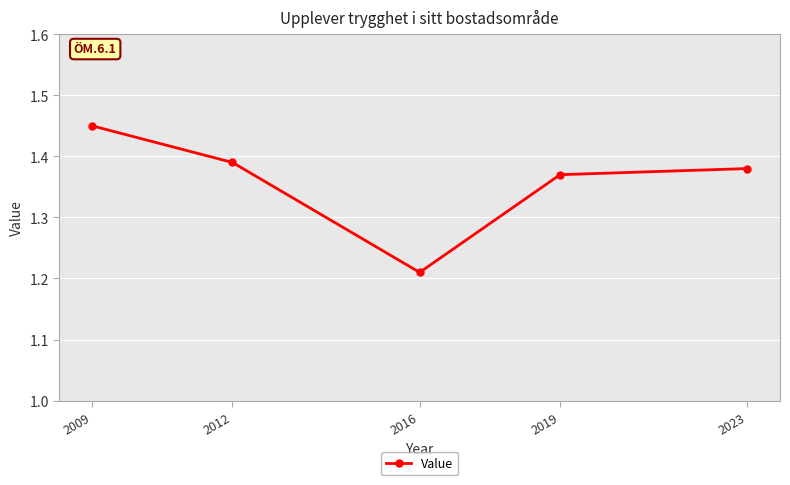

True or false: there are more than 0 points higher than both neighbors.

False